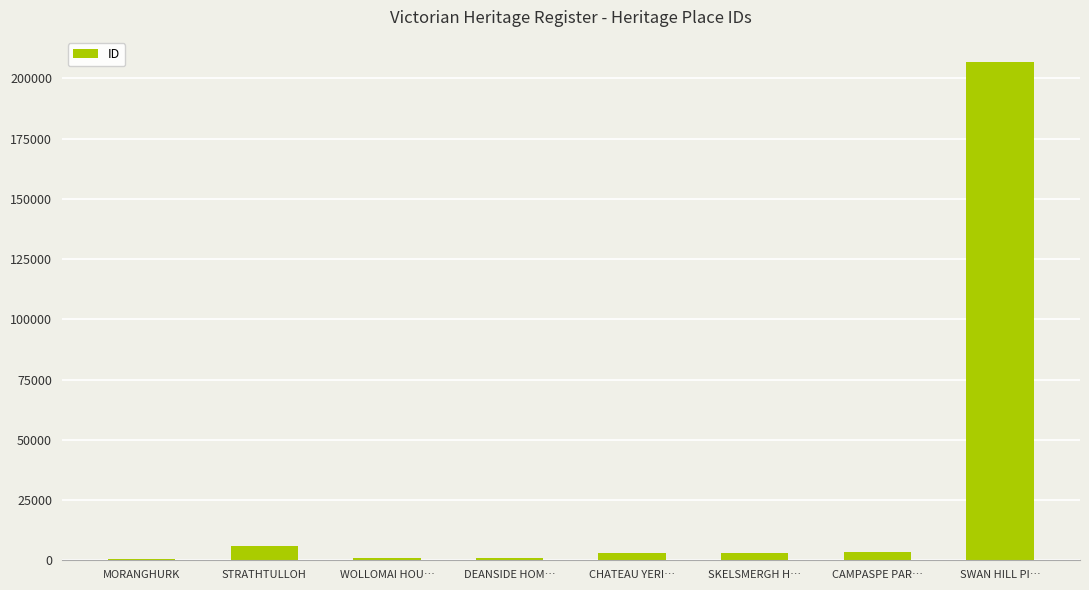

What is the maximum value shown in the chart?

206822